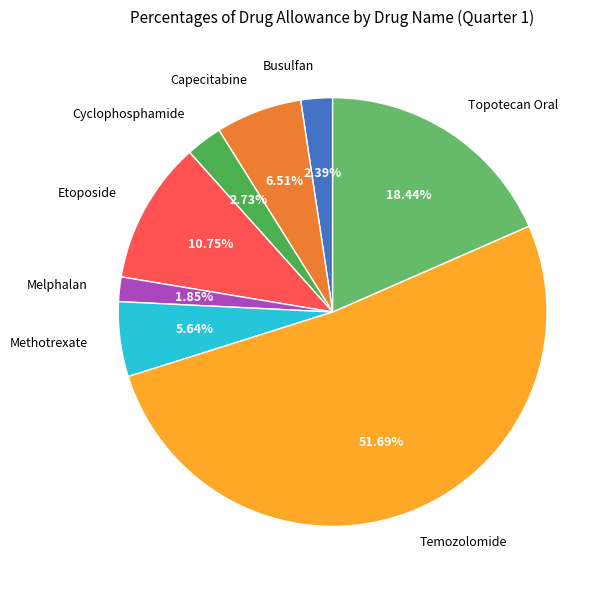

What percentage is the Temozolomide slice, to the nearest percent?

52%